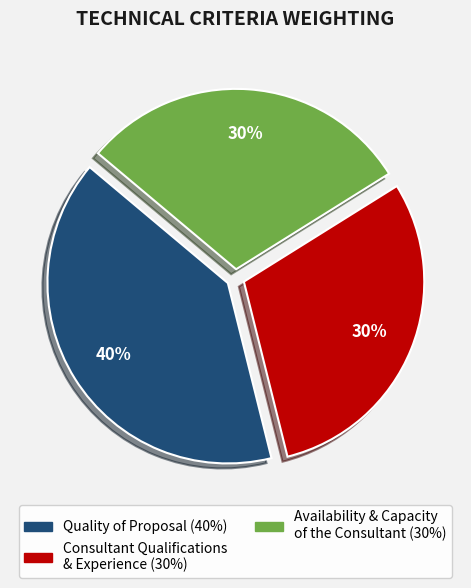

To the nearest percent, what is the average slice percentage?

33%